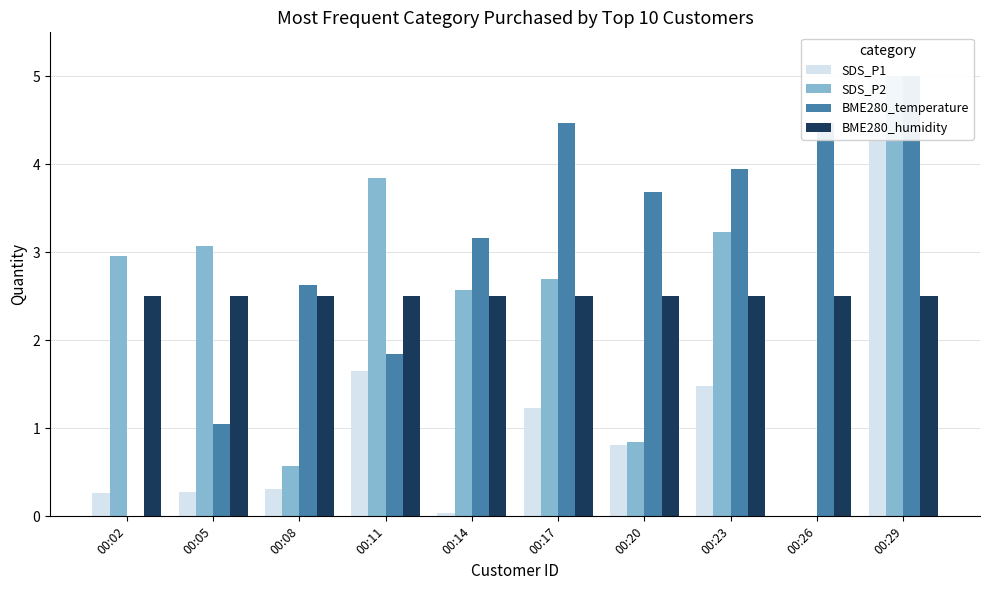

Which series has the largest total across all categories?

BME280_temperature